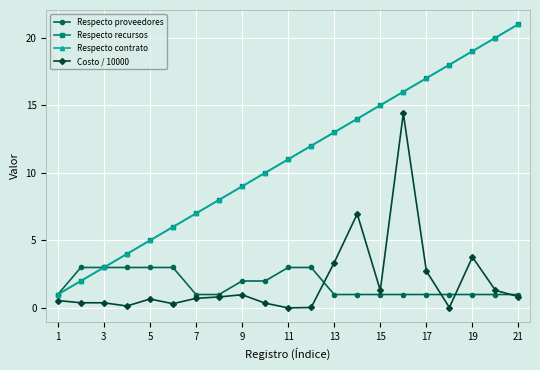

What is the difference between the second highest and second lowest values in the Respecto proveedores series?

2.0